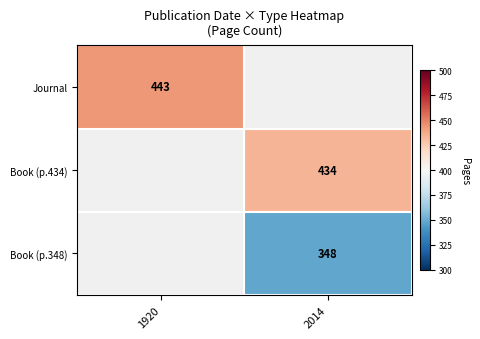

Between 1920 and 2014, which is larger?

2014